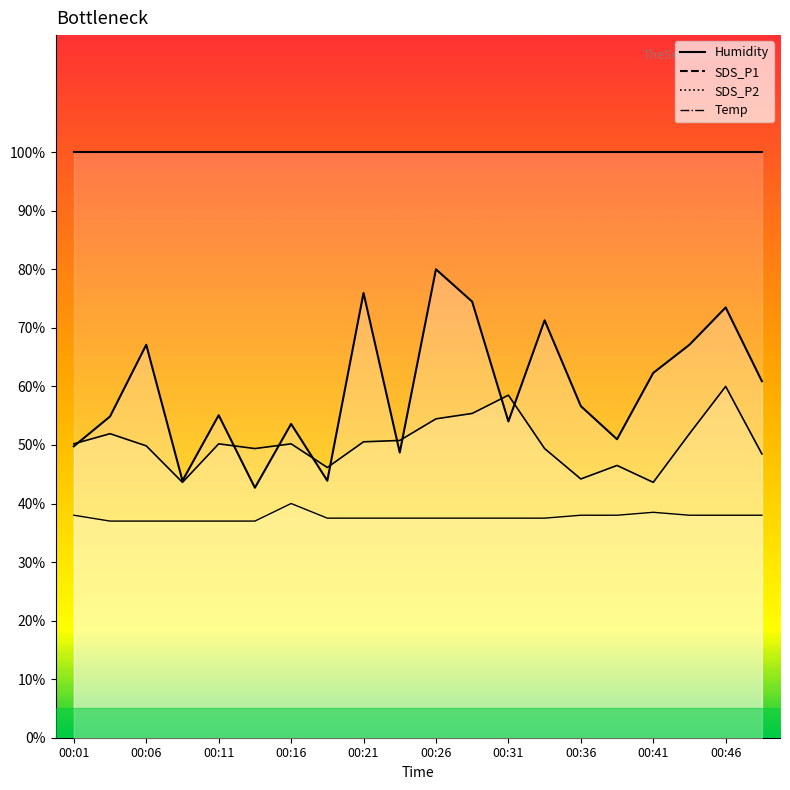

What is the total value across all series at 00:43?

157.0